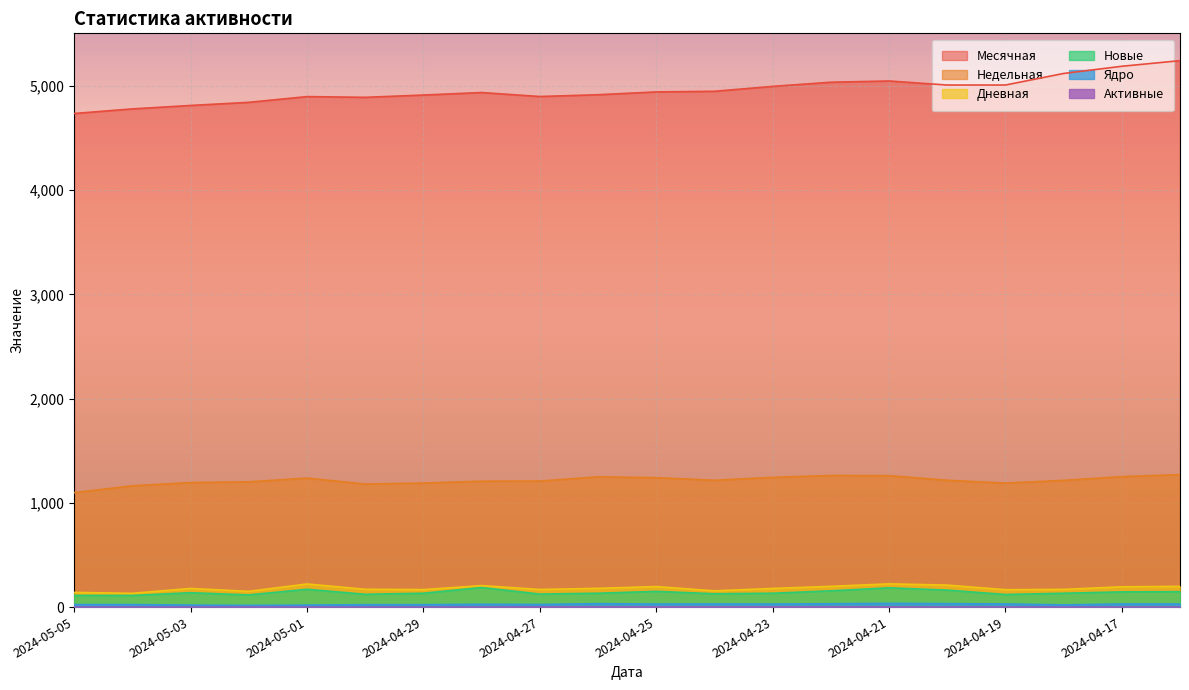

How many data points in Дневная are less than 179?

9